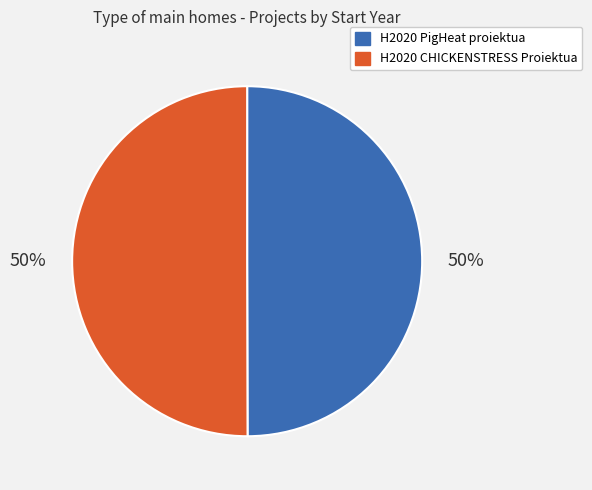

Is it true that H2020 CHICKENSTRESS Proiektua is 36% of the pie?

False